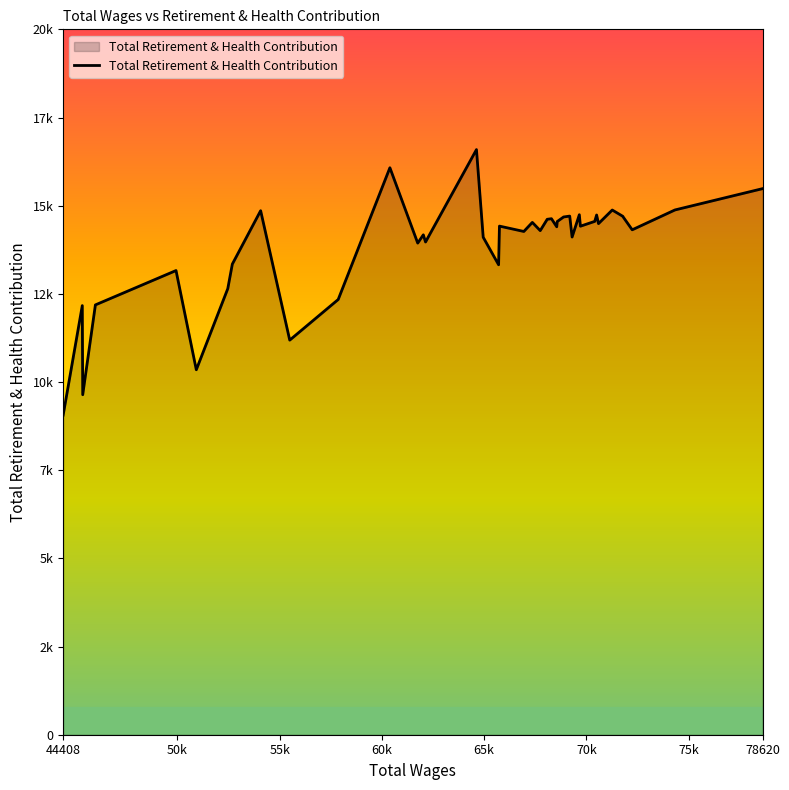

What is the value of the 16th point from the left?

16590